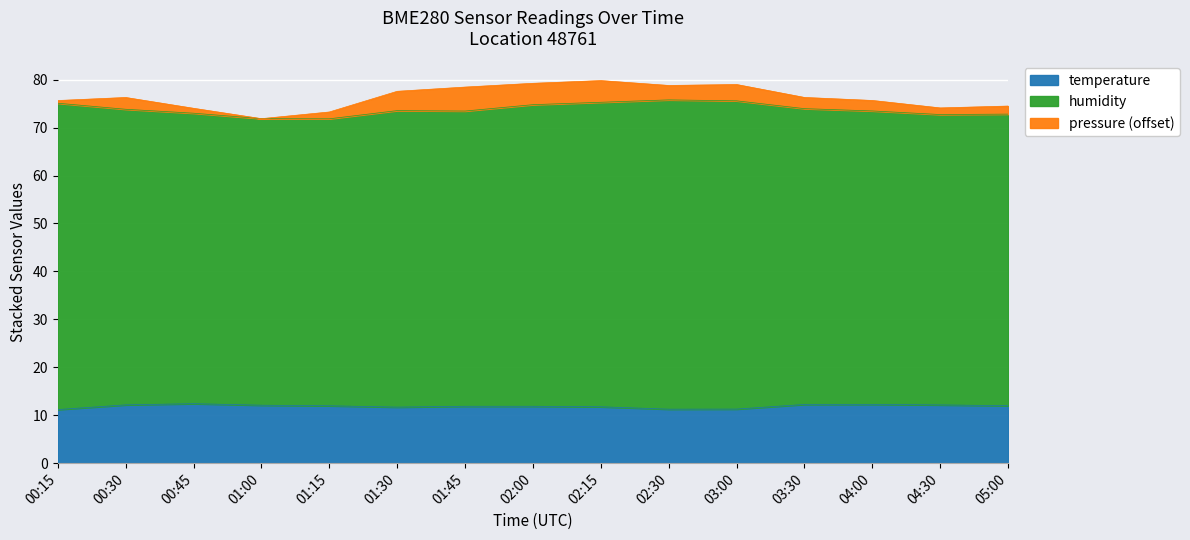

Which series has the widest spread of values?

humidity